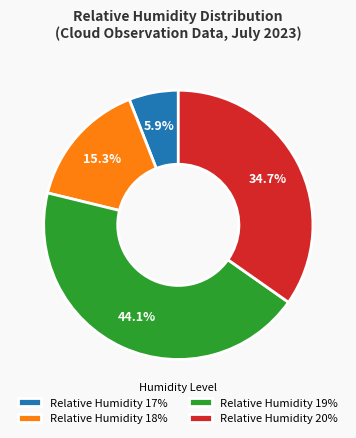

Approximately how many times larger is the value at Relative Humidity 20% compared to Relative Humidity 17%?

5.9